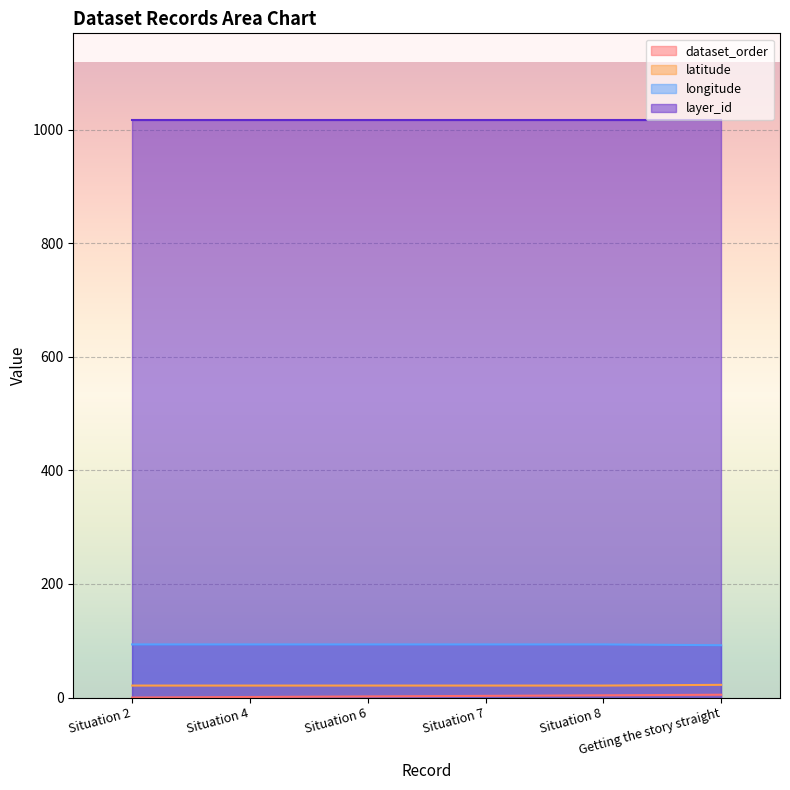

True or false: longitude and layer_id intersect in this chart.

False